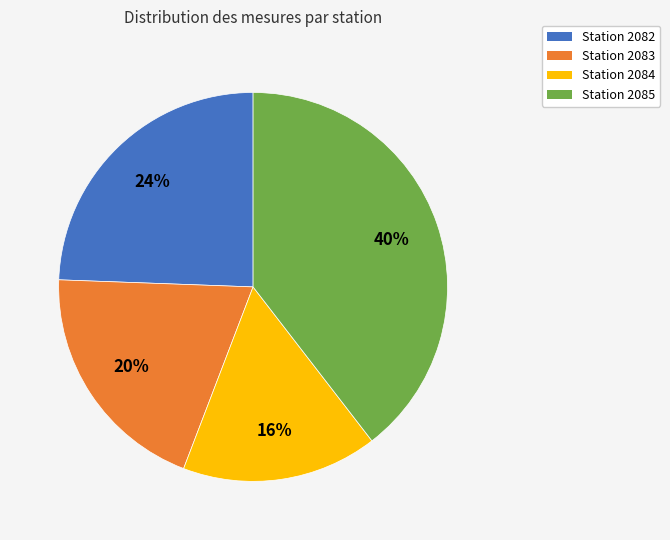

Is it true that Station 2085 is 40% of the pie?

True